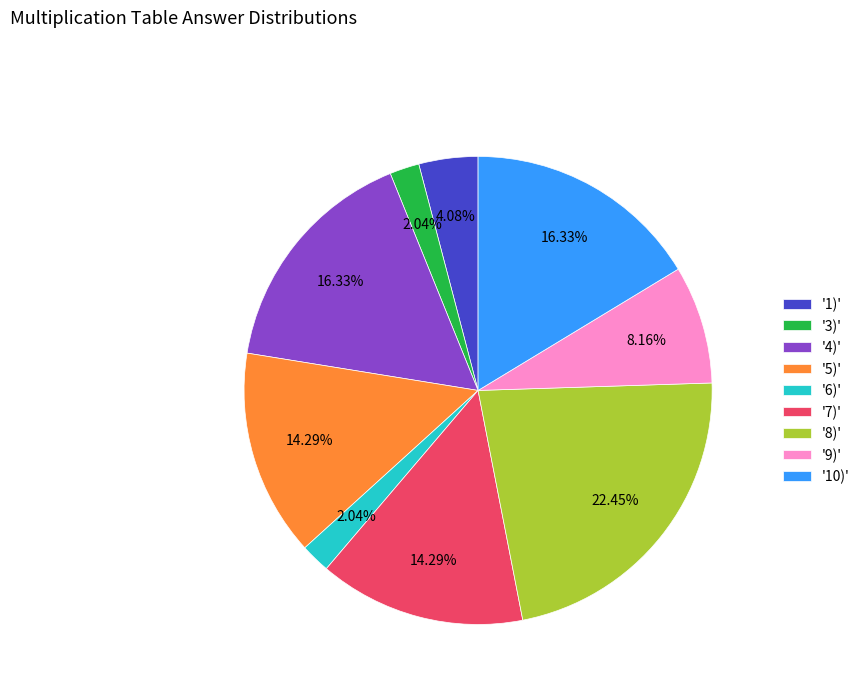

Which has a higher value, '8)' or '4)'?

'8)'